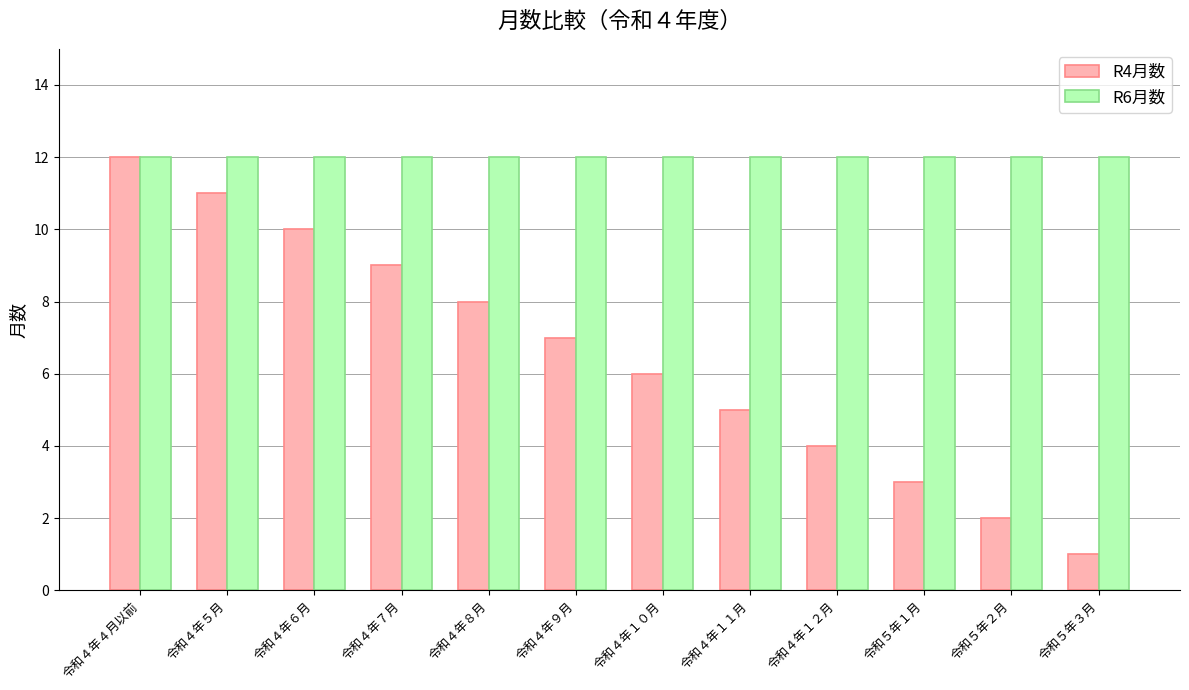

What is the label of the 2nd bar from the right?

令和５年２月